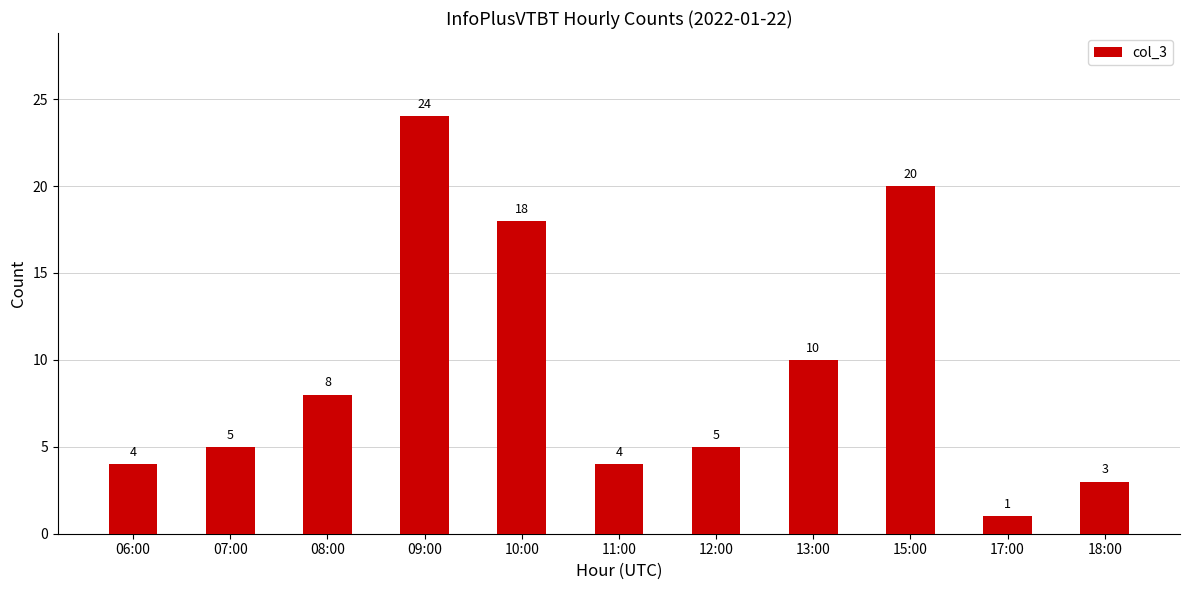

How many distinct data groups are displayed?

1